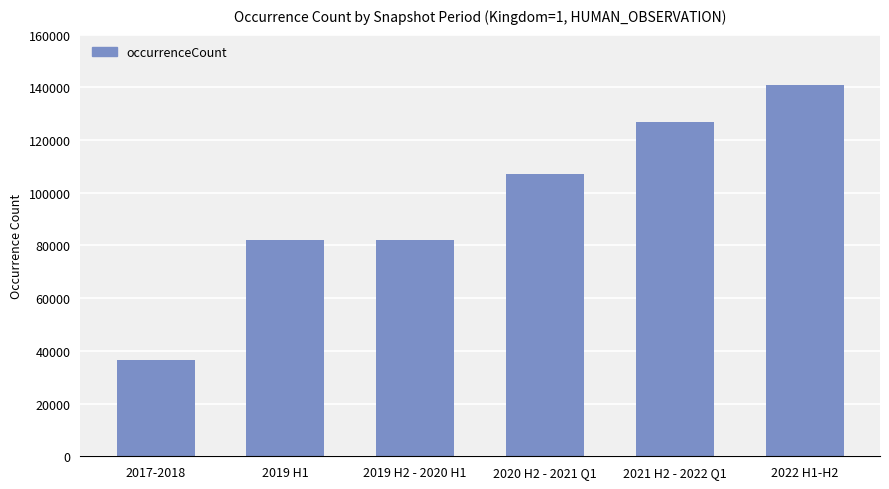

How many values are between 82177 and 126783?

4